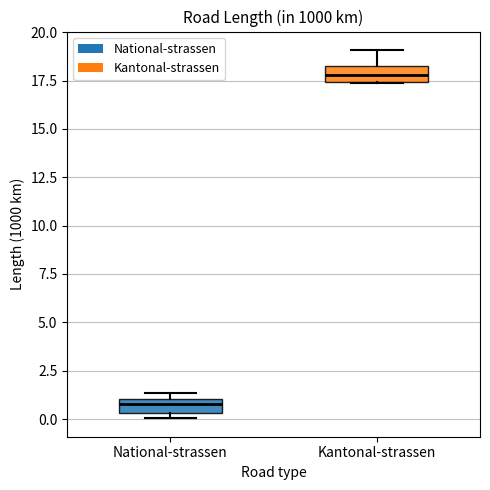

Which box has the lowest median line?

National-strassen